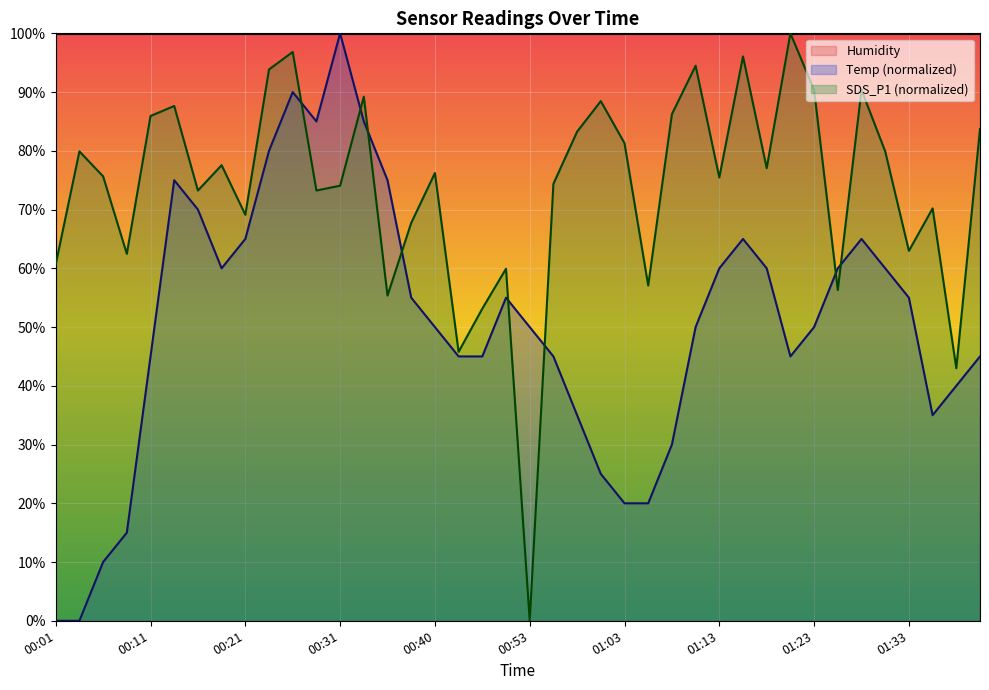

At 01:33, list the series in order from largest to smallest.

Humidity, SDS_P1 (normalized), Temp (normalized)